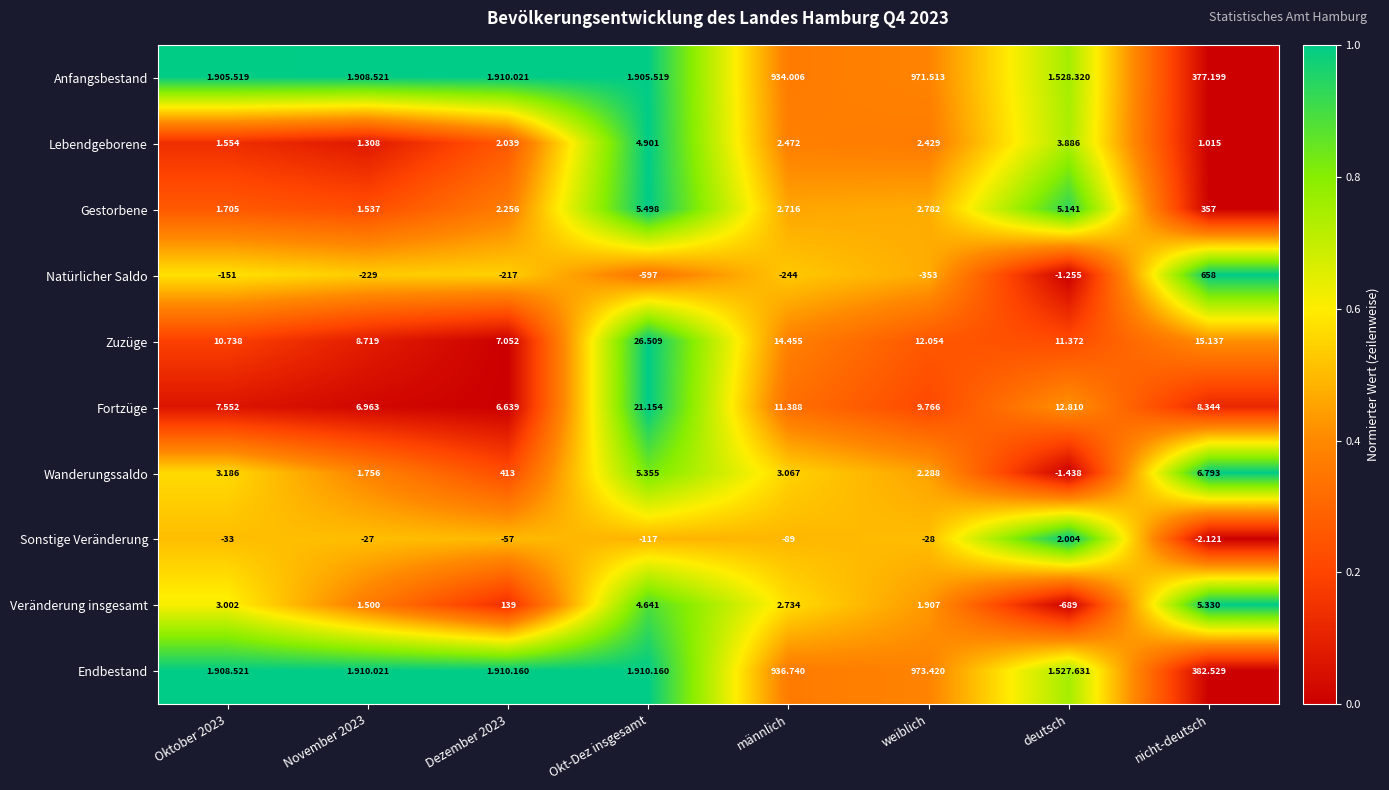

Count the number of data series in this chart.

10